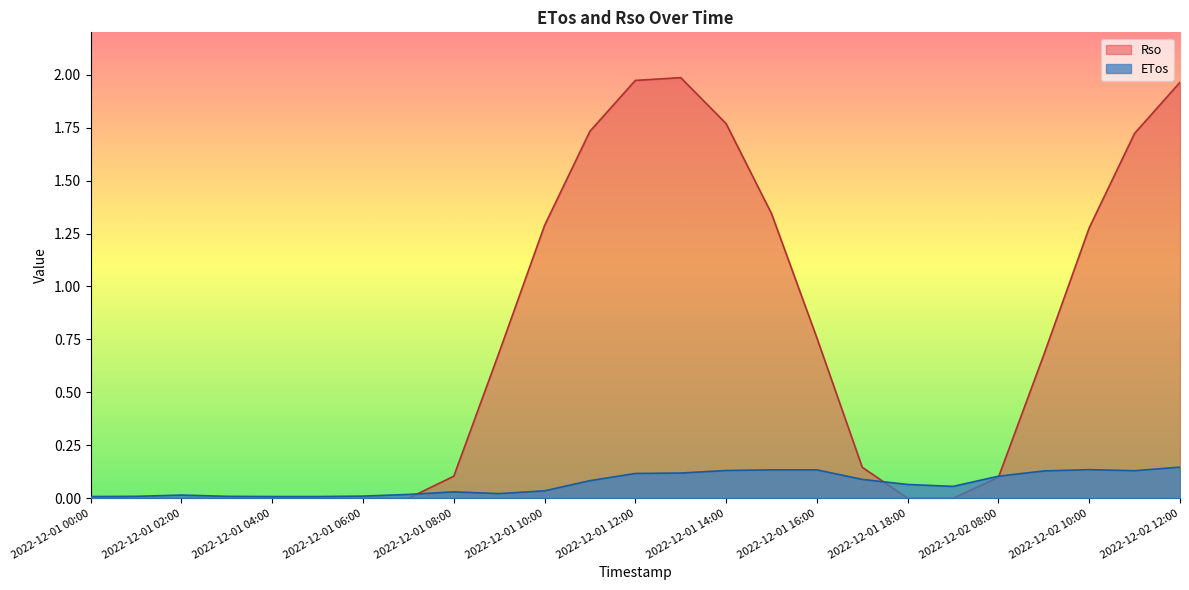

Rank the series by their maximum value, from lowest to highest.

ETos, Rso